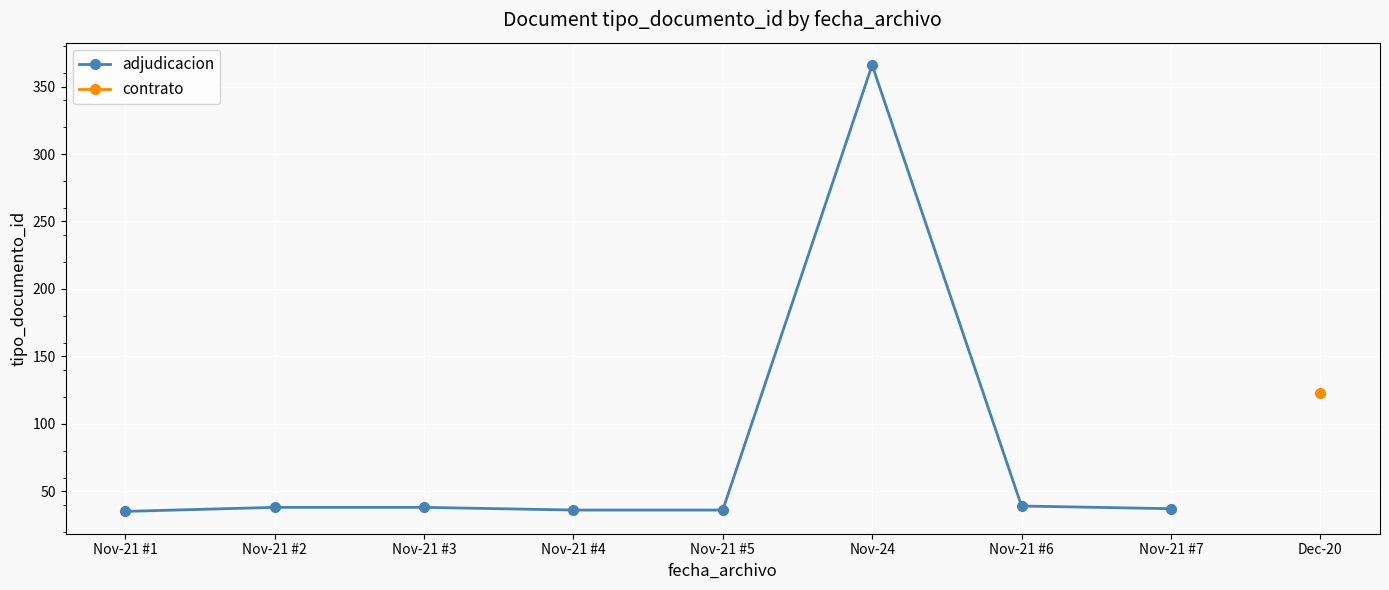

What is the difference between the maximum and minimum values?

331